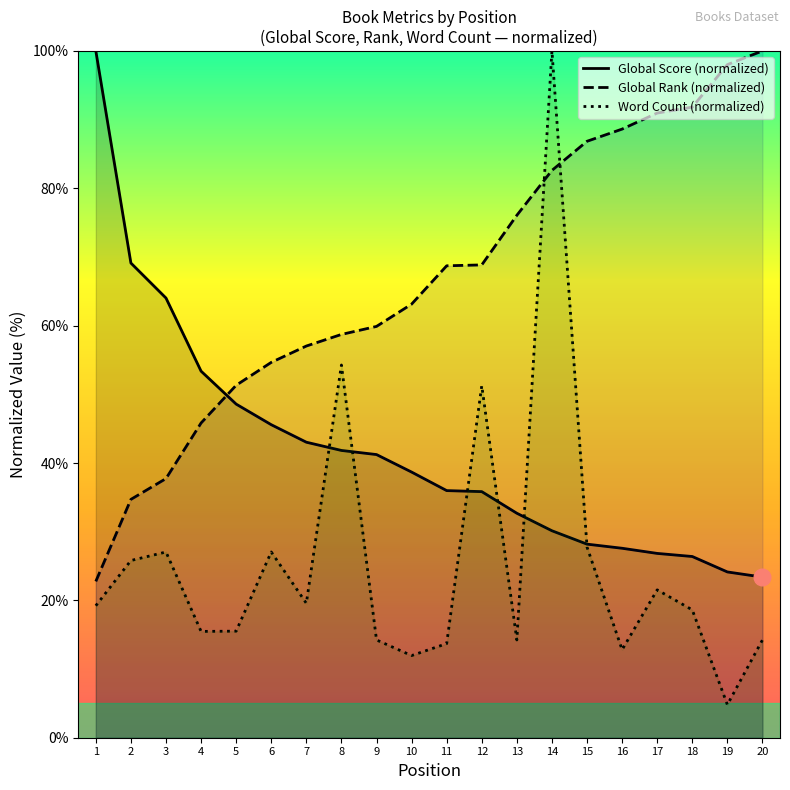

After their last crossing, which series has the higher values: Global Rank or Word Count?

Global Rank